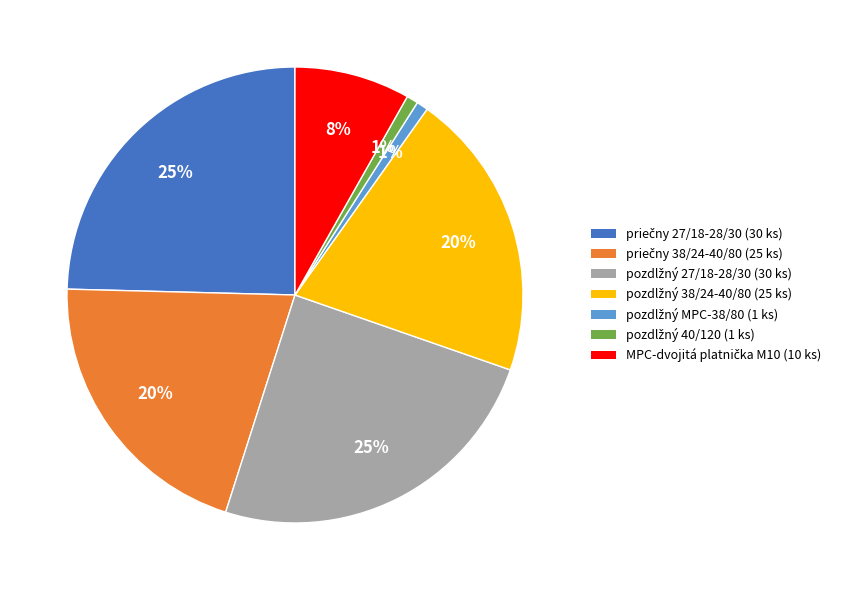

Is there a majority slice in this chart?

No